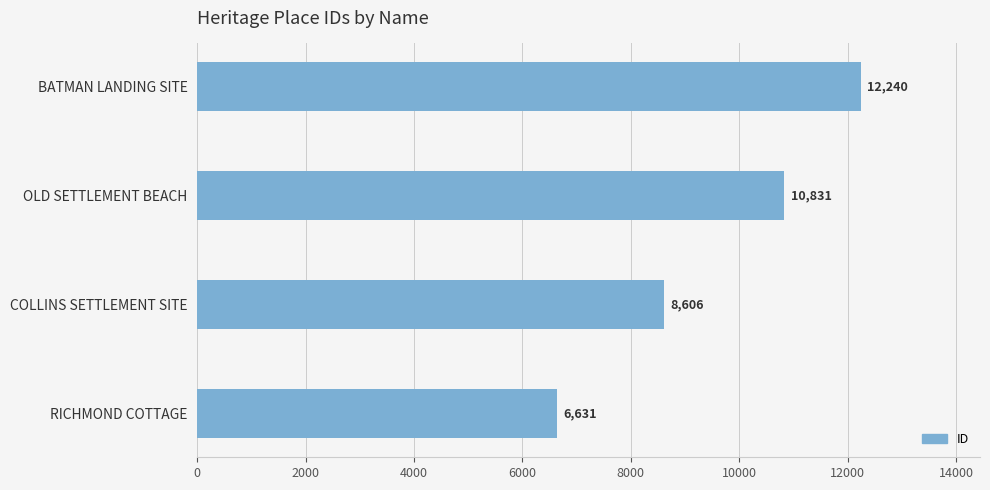

How many values are between 8606 and 12240?

3